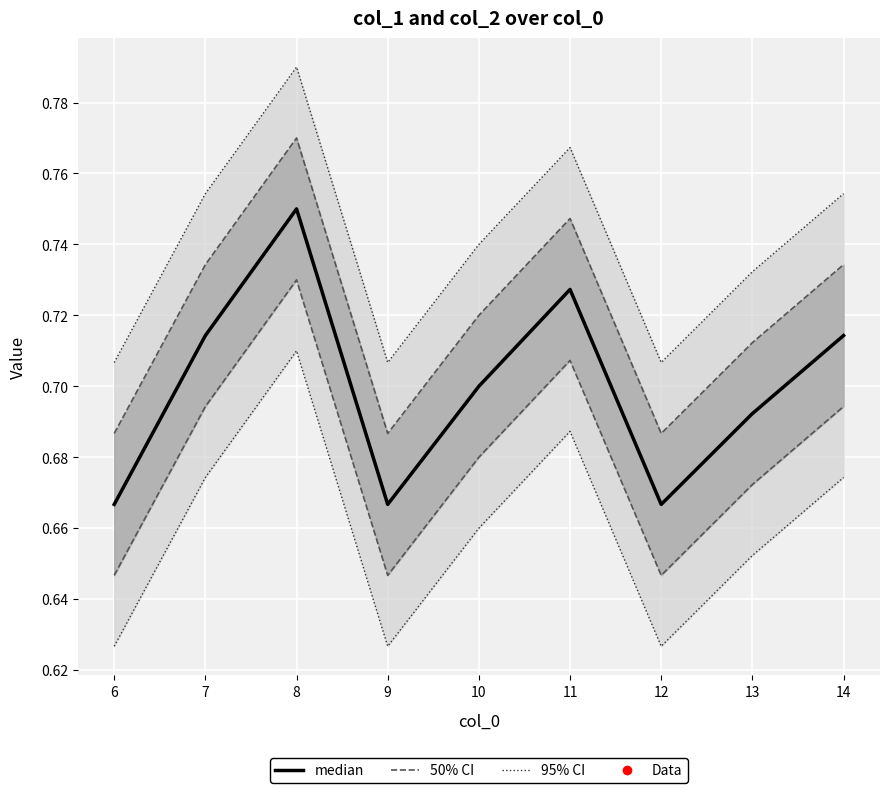

What is the value of the 2nd point from the left?

0.7